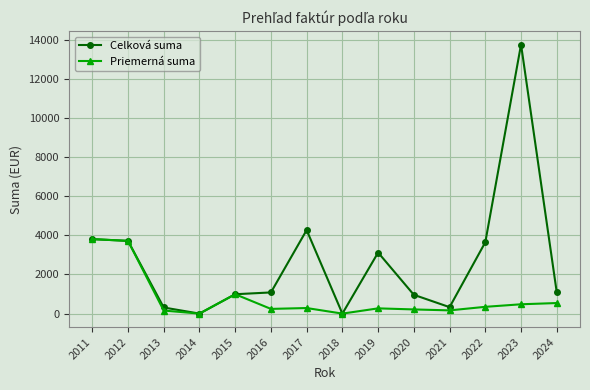

Rank the series by their average value, from highest to lowest.

Celková suma, Priemerná suma